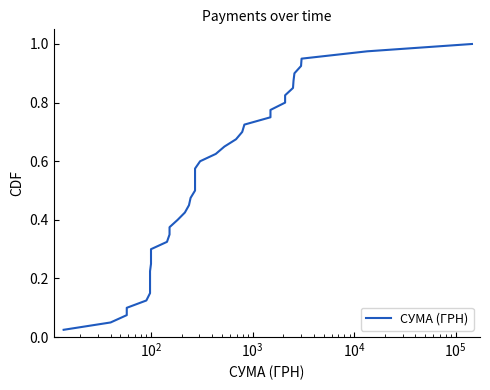

How many lines are shown in the chart?

1